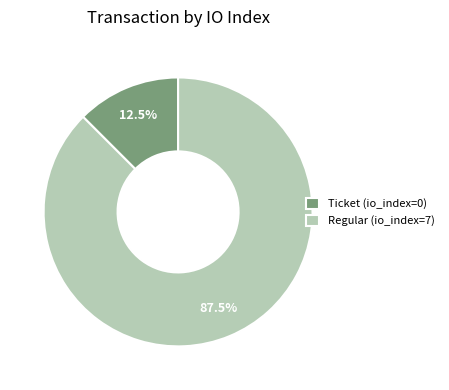

Between Regular (io_index=7) and Ticket (io_index=0), which is larger?

Regular (io_index=7)